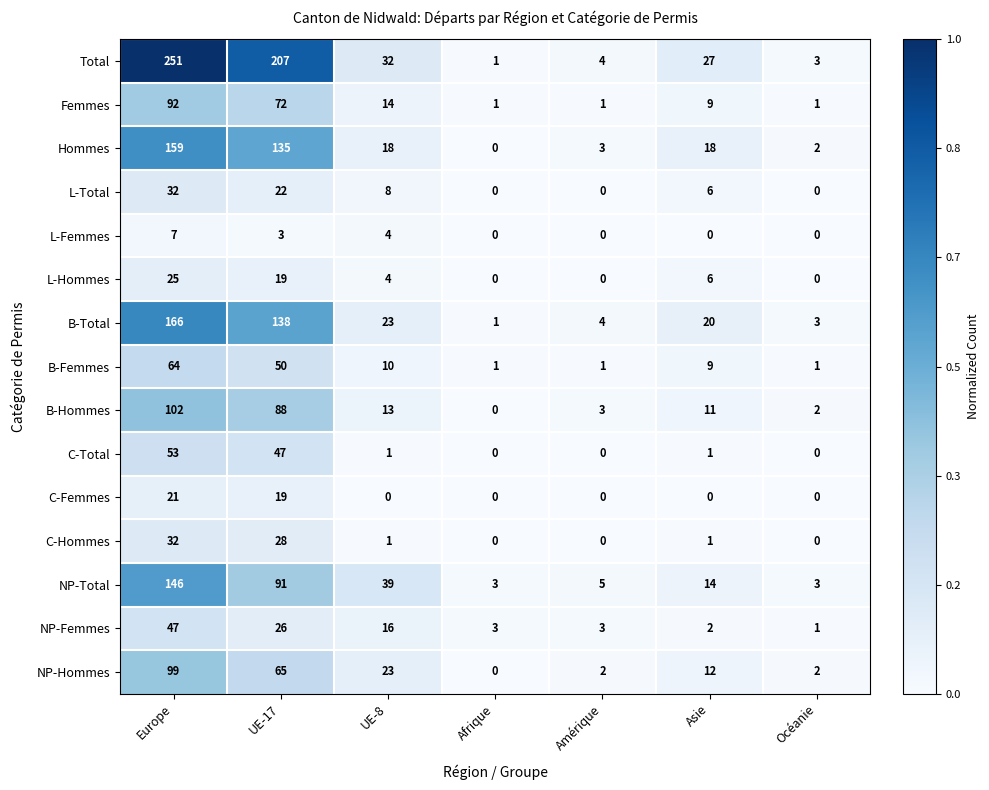

Is it true that L-Femmes equals 4 at UE-17?

False